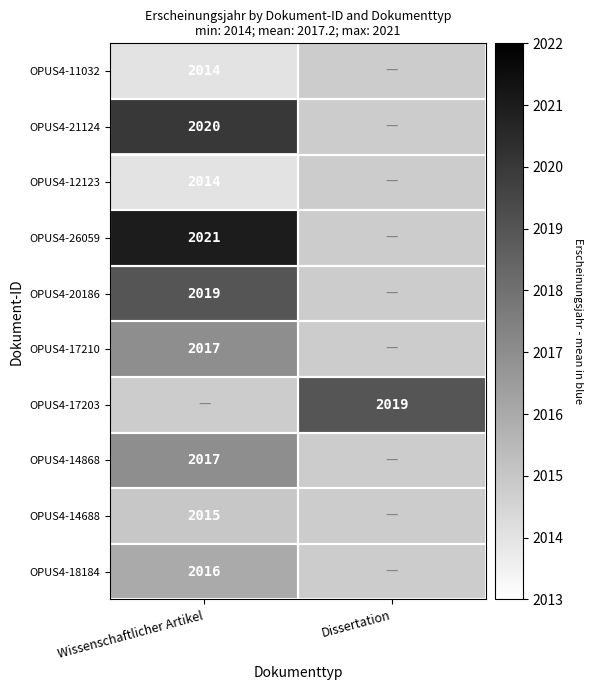

The value of OPUS4-26059 at Wissenschaftlicher Artikel is 432. True or false?

False